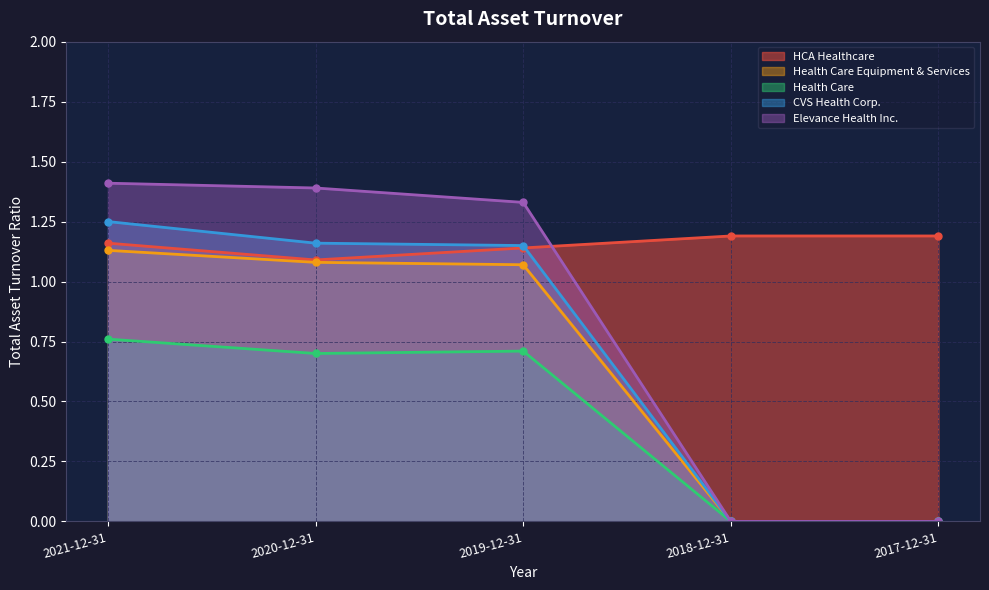

What are all the series names shown in the legend?

HCA Healthcare, Health Care Equipment & Services, Health Care, CVS Health Corp., Elevance Health Inc.